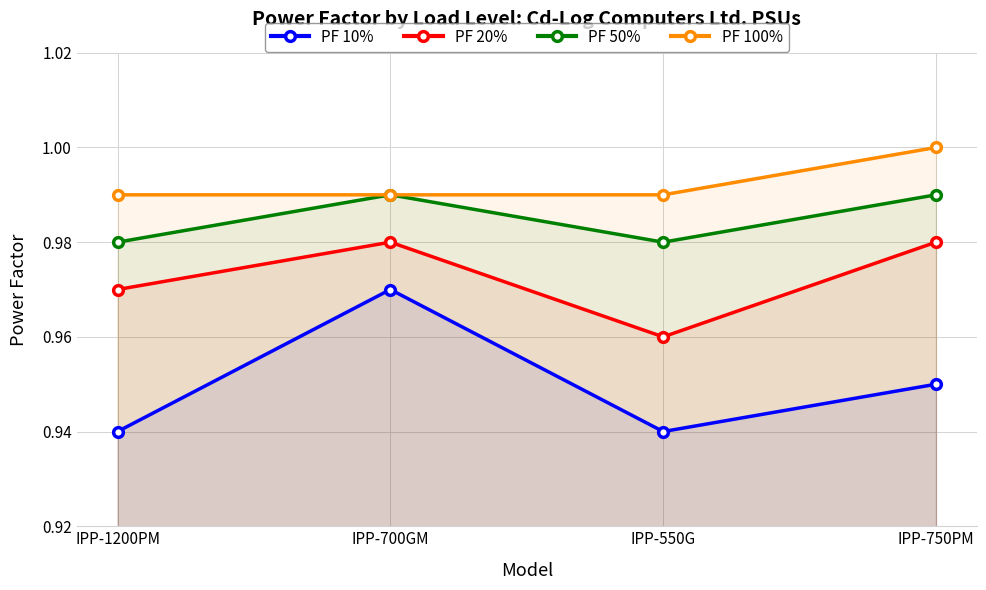

List the series in order of their overall mean, highest first.

PF 100%, PF 50%, PF 20%, PF 10%